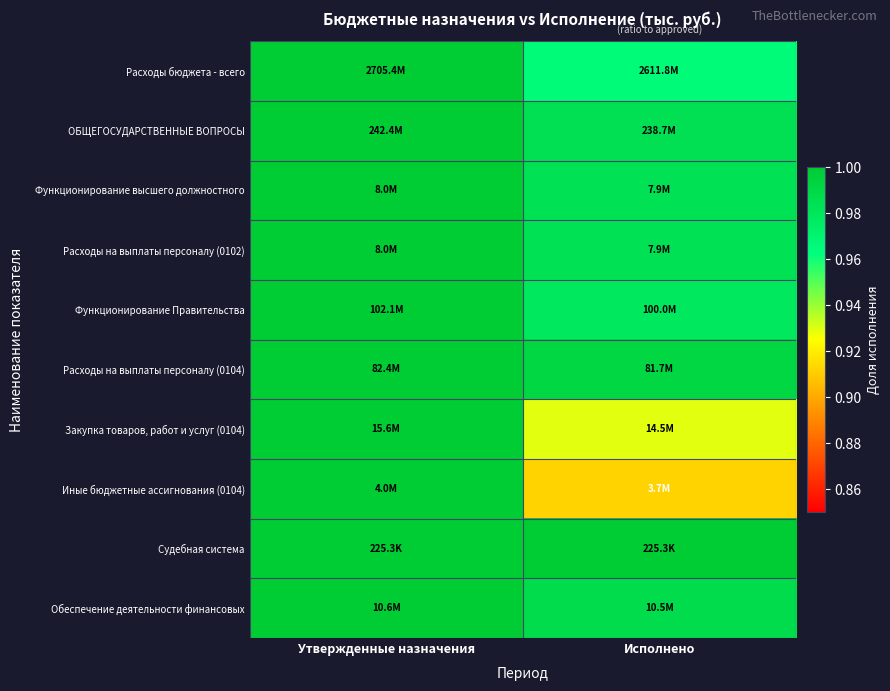

What is the total value across all series at Утвержденные назначения?

10.0